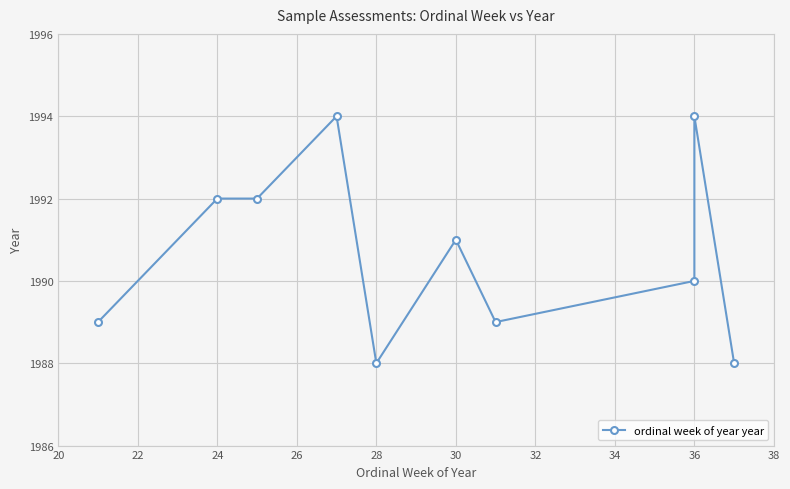

Count the values in the range 1989 to 1992.

6